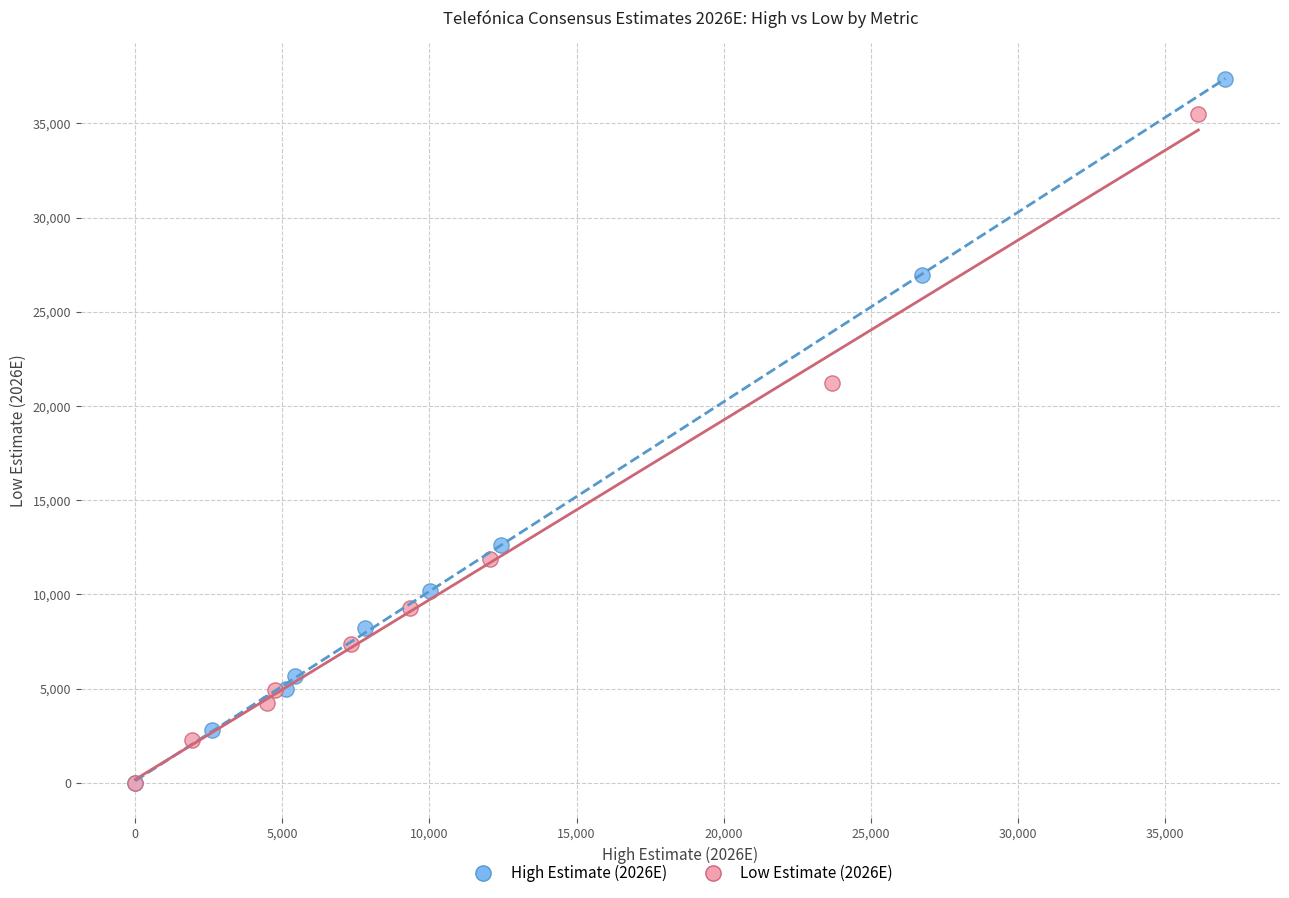

Which series has the largest Y range (max minus min)?

High Estimate (2026E)